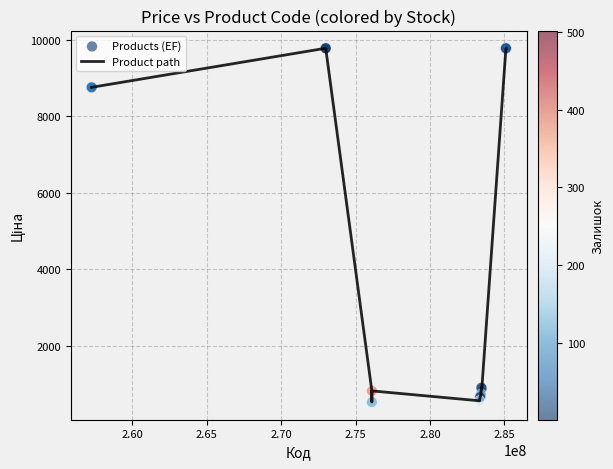

What is the difference between the maximum and minimum values?

9235.0